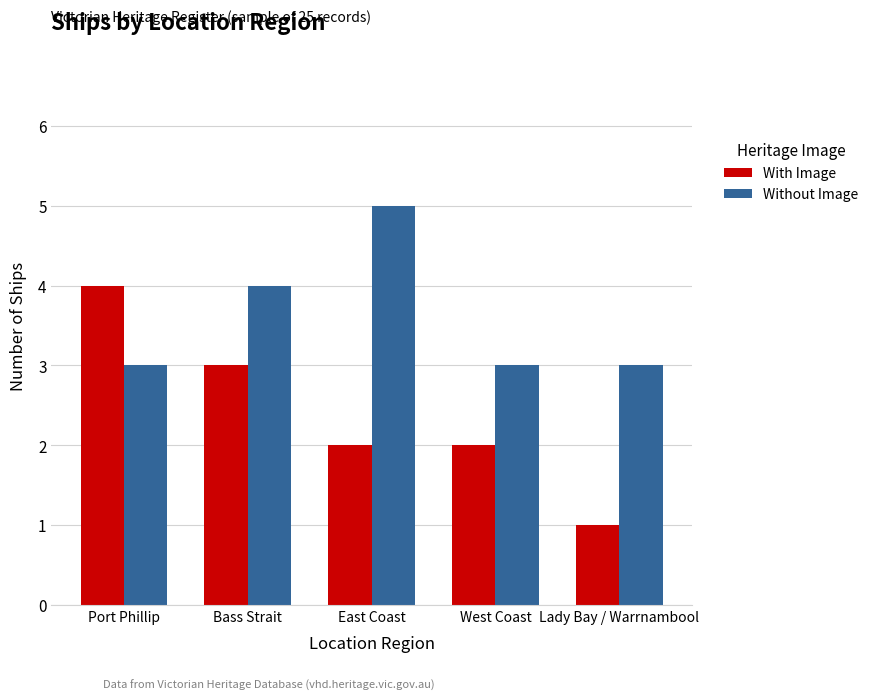

How many series are shown in this chart?

2